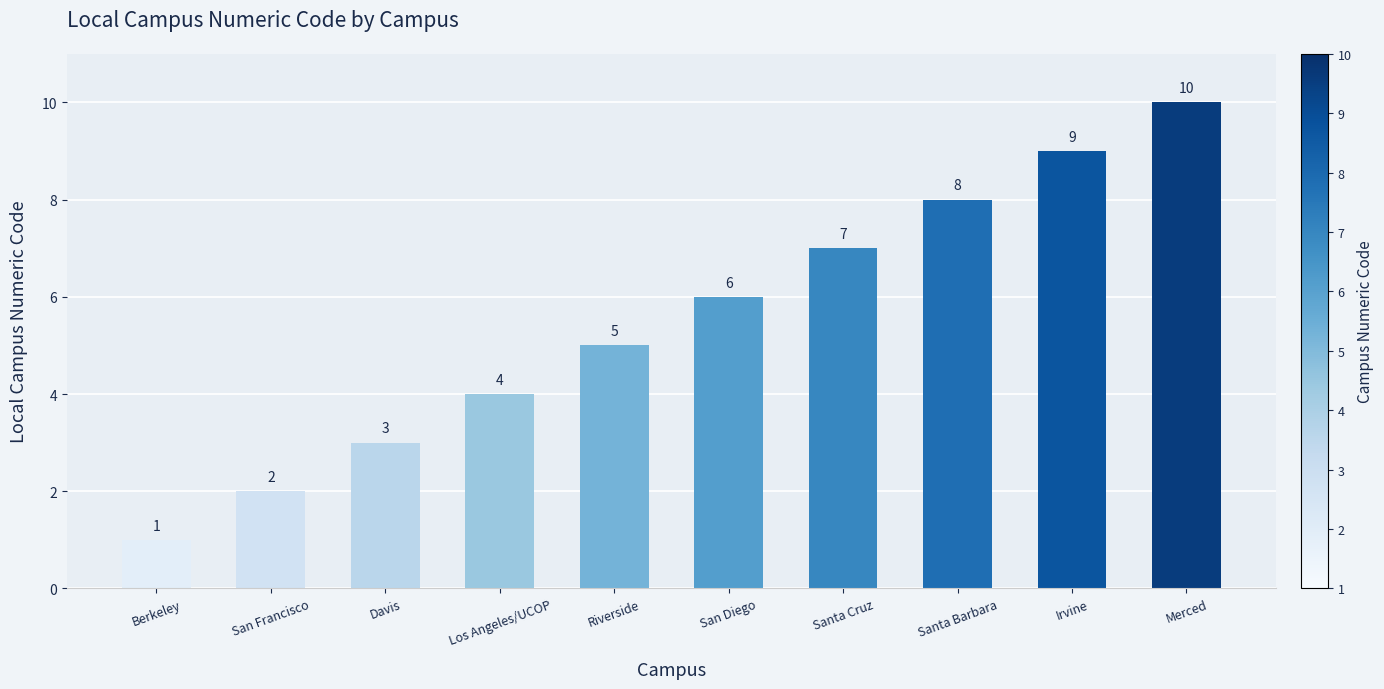

What is the difference between the second highest and minimum values?

8